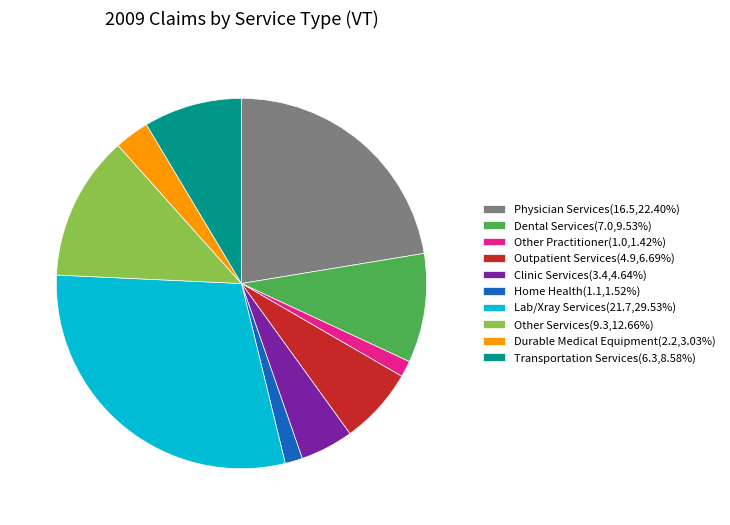

Is there a majority slice in this chart?

No